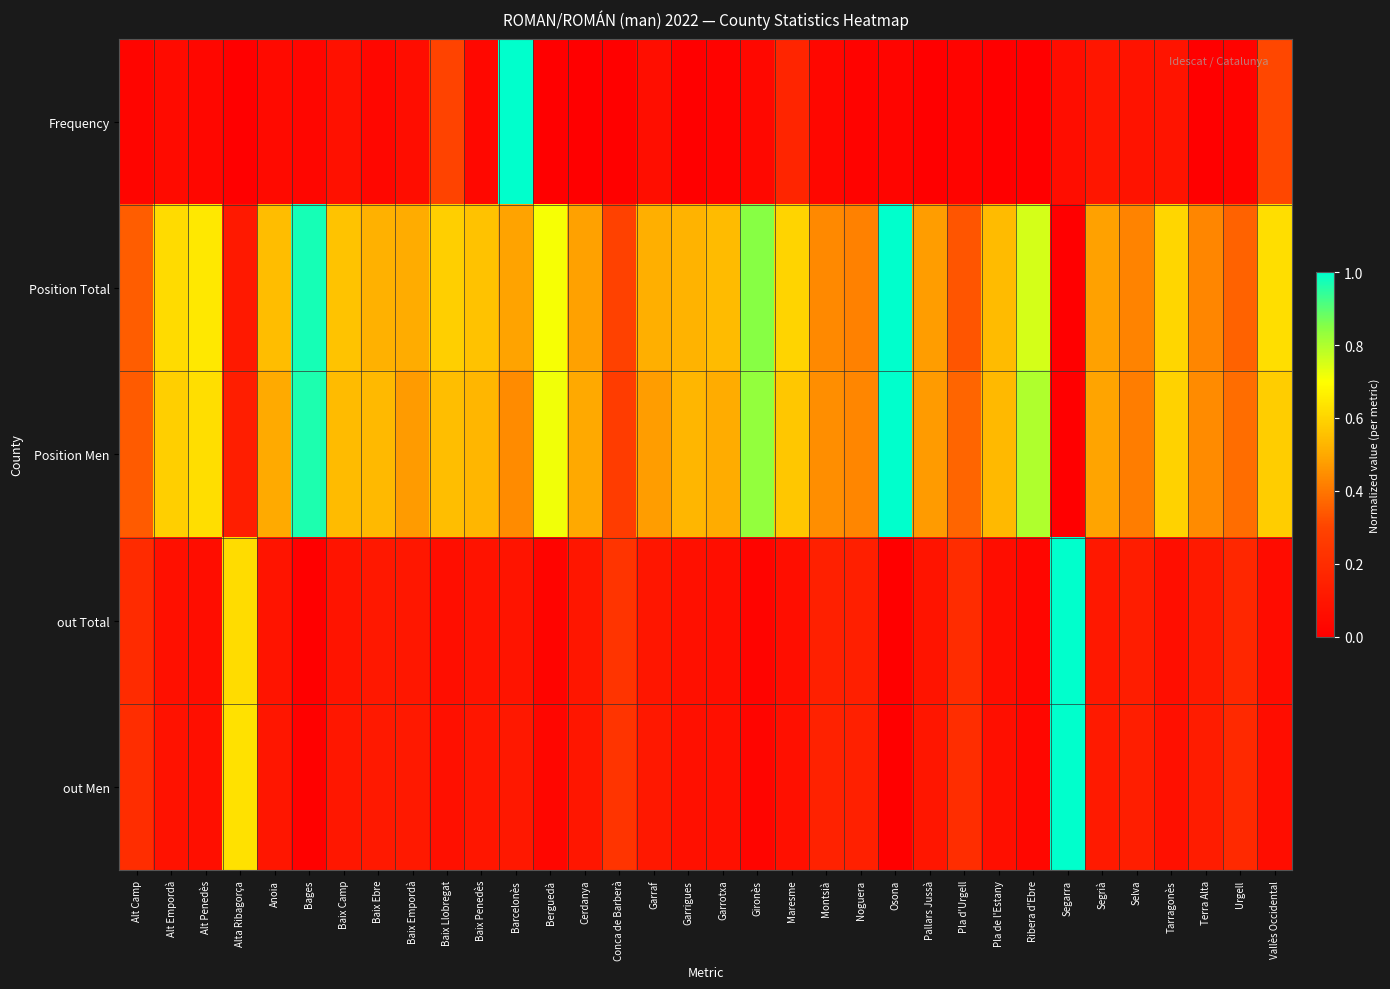

Count the number of data series in this chart.

5